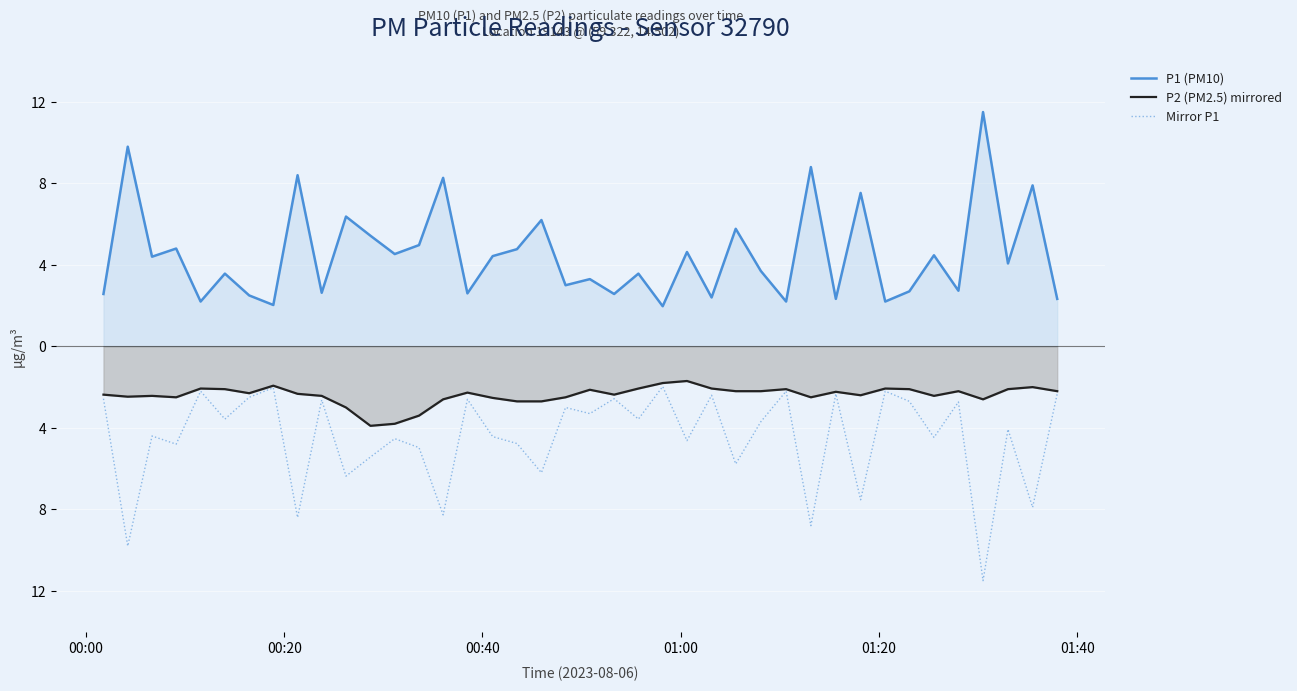

What are all the series names shown in the legend?

P1 (PM10), P2 (PM2.5) mirrored, Mirror P1